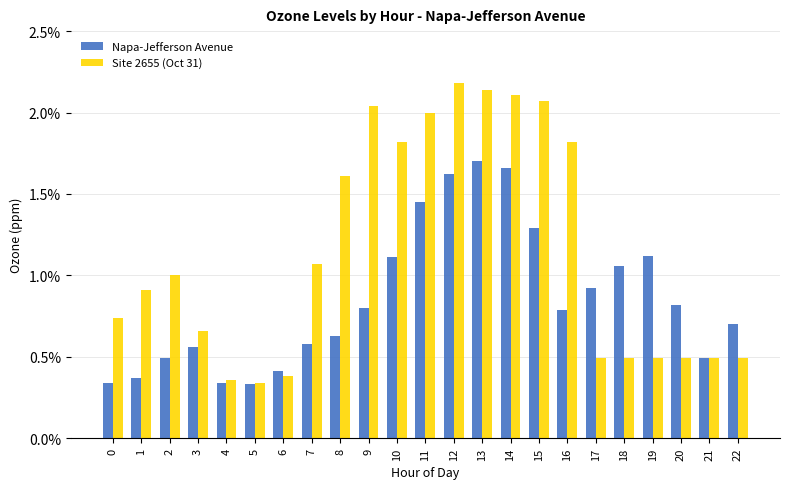

Reading left to right, list all the values displayed in this chart.

Napa-Jefferson Avenue: 0.0	0.0	0.0	0.0	0.0	0.0	0.0	0.0	0.0	0.0	0.0	0.0	0.0	0.0	0.0	0.0	0.0	0.0	0.0	0.0	0.0	0.0	0.0
Site 2655 (Oct 31): 0.0	0.0	0.0	0.0	0.0	0.0	0.0	0.0	0.0	0.0	0.0	0.0	0.0	0.0	0.0	0.0	0.0	0.0	0.0	0.0	0.0	0.0	0.0